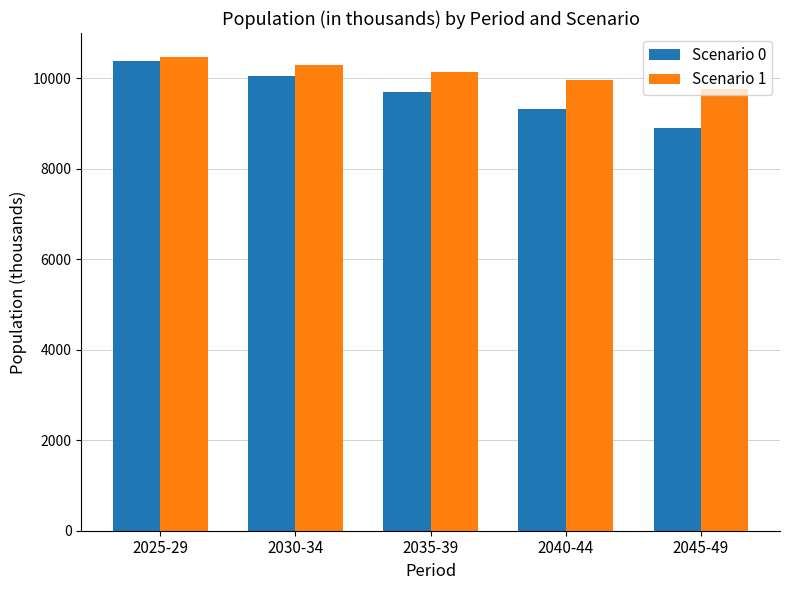

What is the difference between the highest and lowest values at 2040-44?

649.4